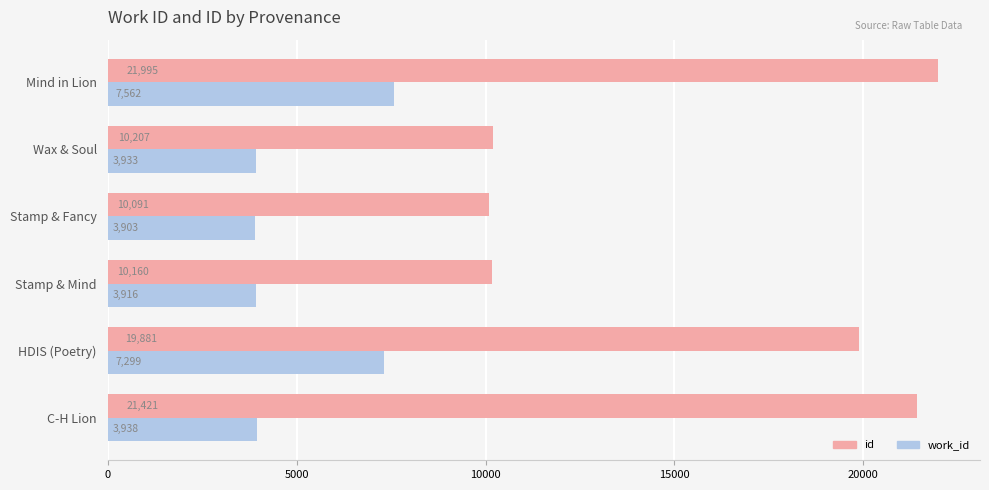

Rank the series by their average value, from highest to lowest.

id, work_id